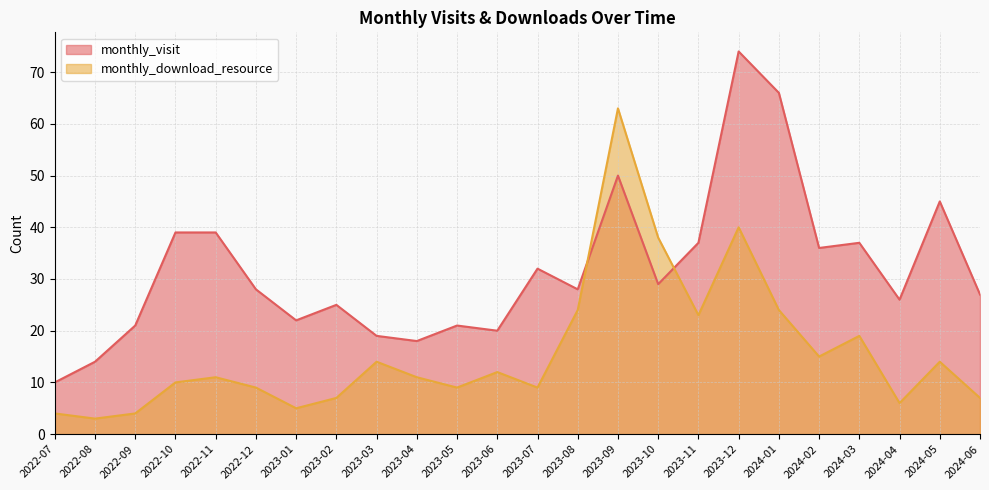

How many lines are shown in the chart?

2